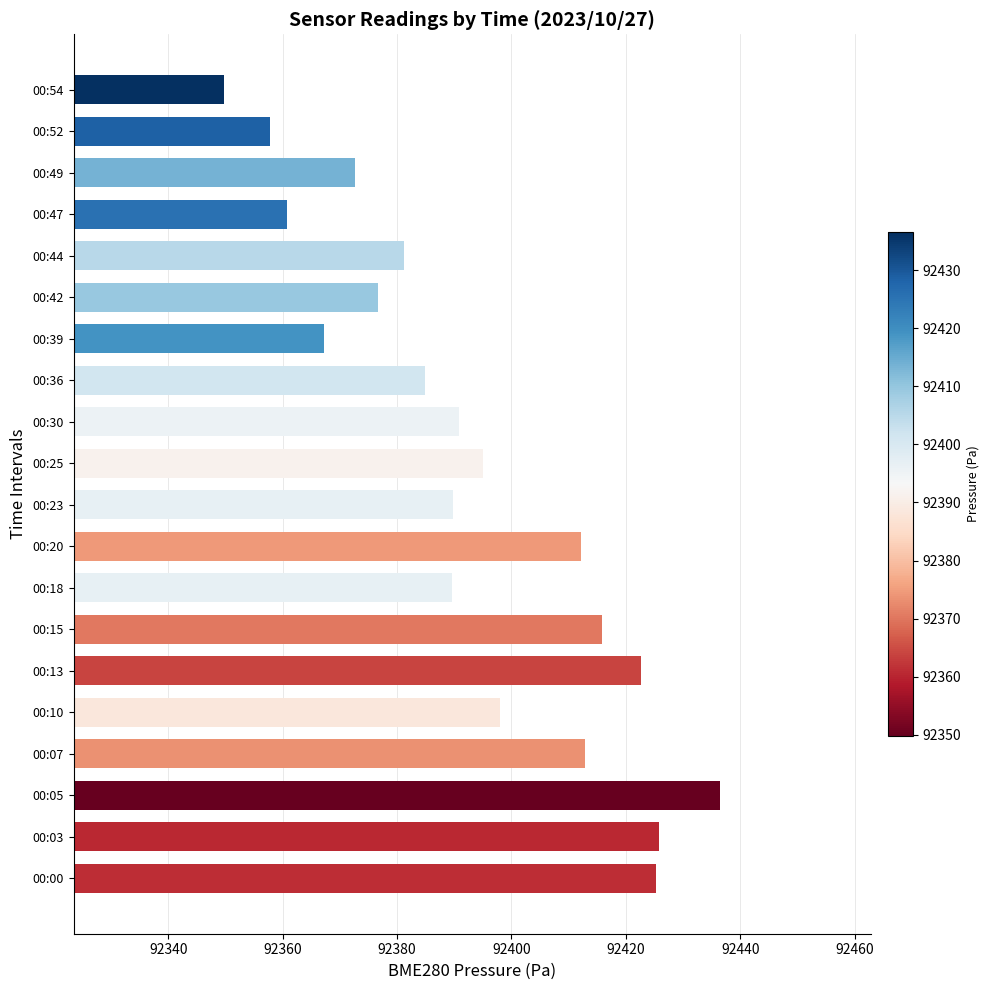

The chart shows a value of 155227.2 at 00:36. True or false?

False